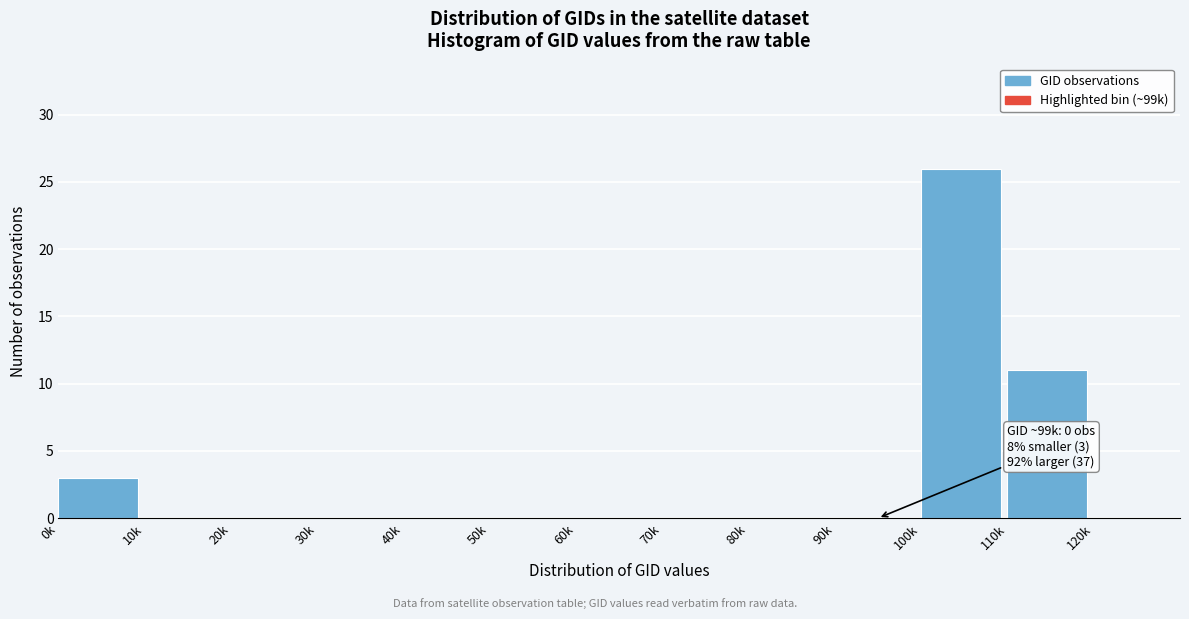

Reading left to right, what are all the values shown in this chart?

0k=3	10k=0	20k=0	30k=0	40k=0	50k=0	60k=0	70k=0	80k=0	90k=0	100k=26	110k=11	120k=0